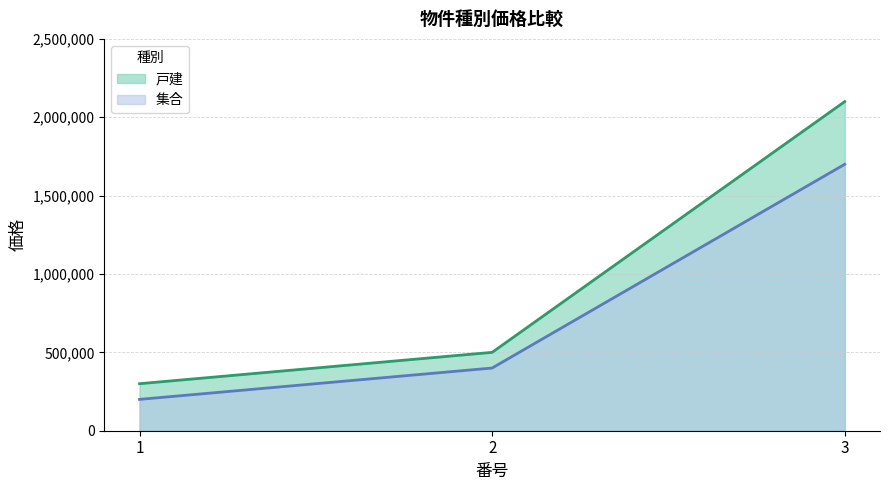

Count the number of data series in this chart.

2